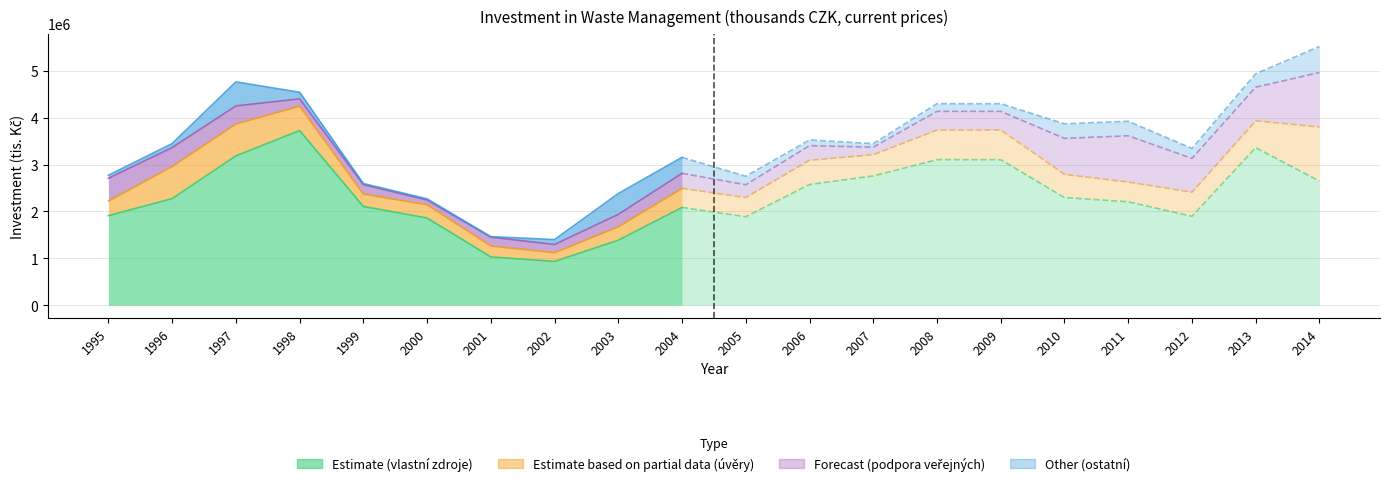

How many values in the vlastni_zdroje series are below 2274674?

10